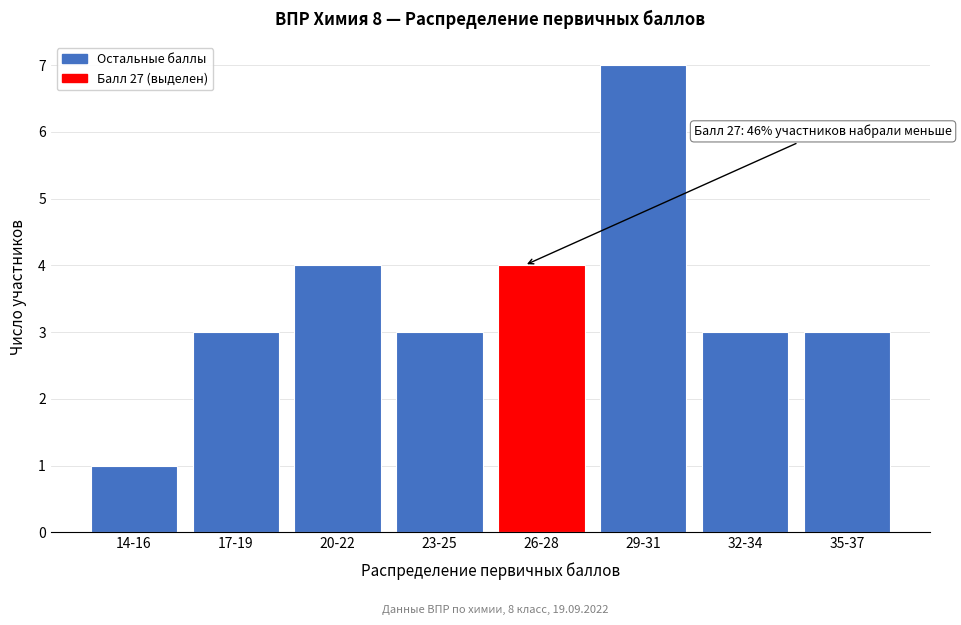

Reading right to left, what are all the values shown in this chart?

35-37=3	32-34=3	29-31=7	26-28=4	23-25=3	20-22=4	17-19=3	14-16=1